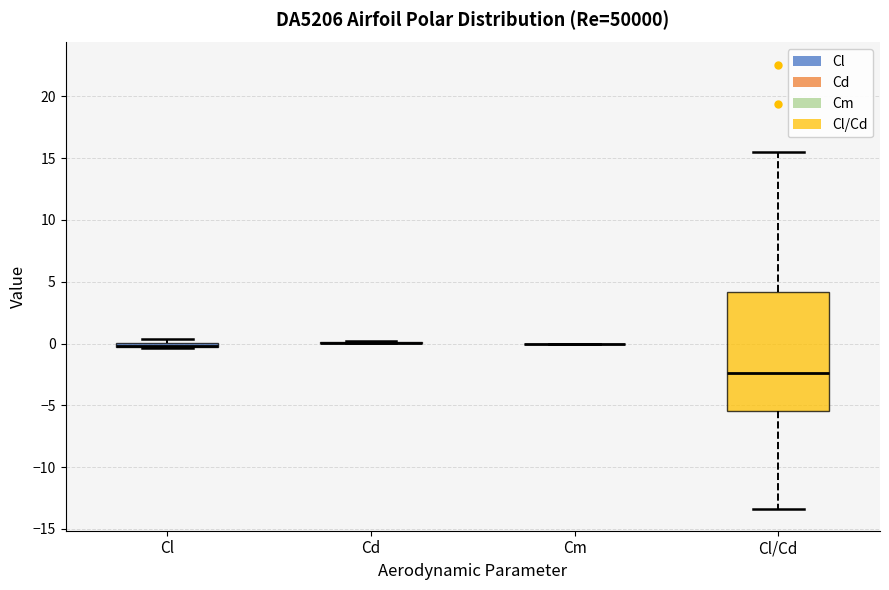

Which box is the tallest, from its lower edge to its upper edge?

Cl/Cd